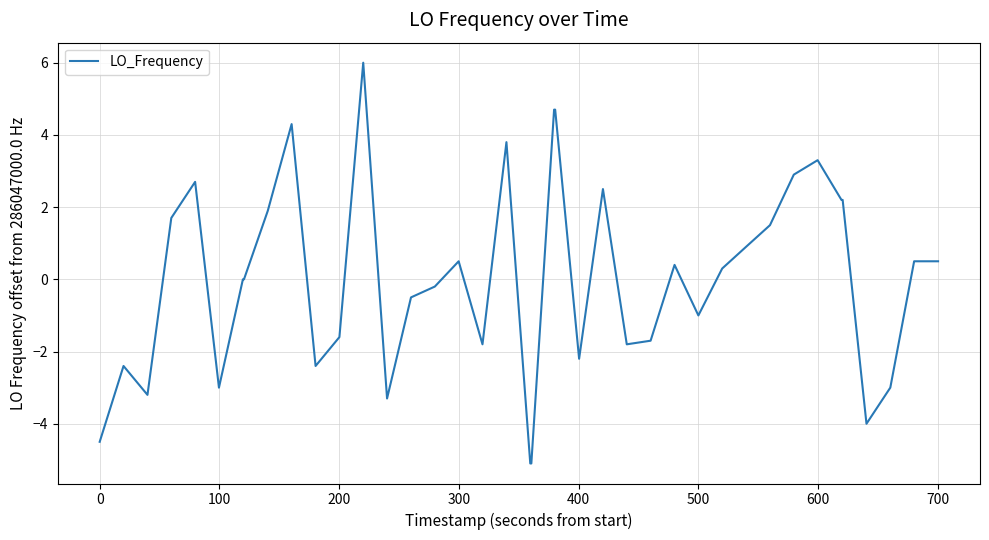

Count the number of data series in this chart.

1